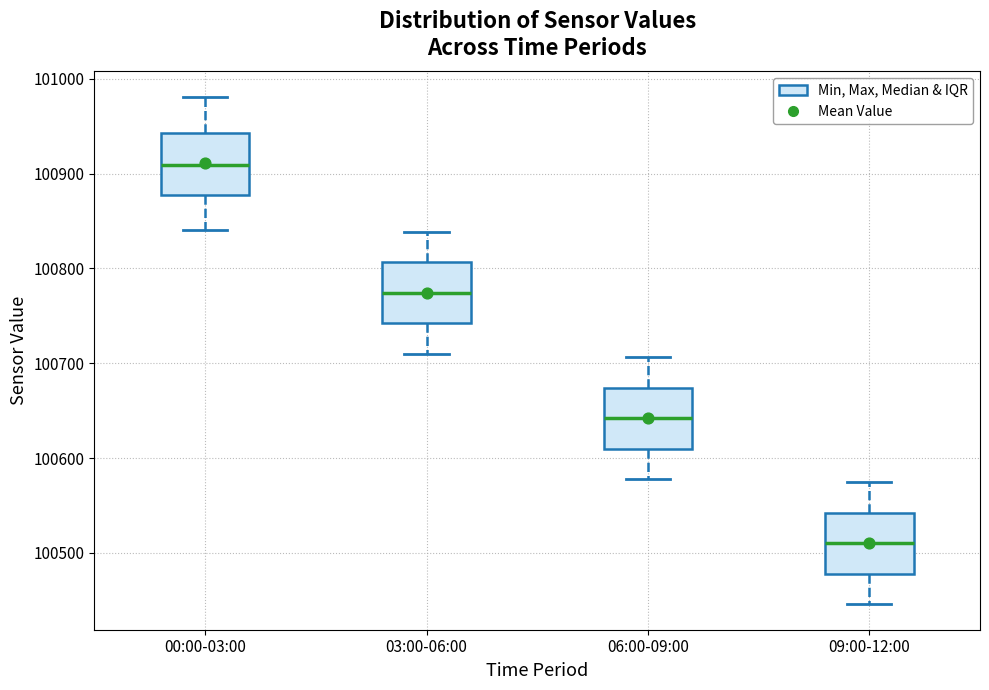

Which box's median line is the highest?

00:00-03:00